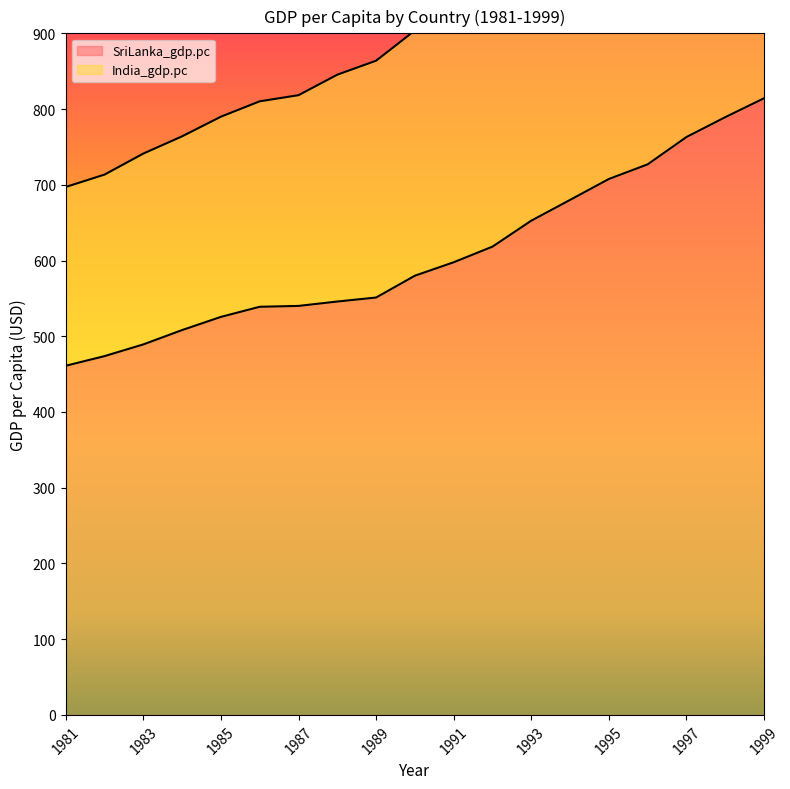

Rank the series by their maximum value, from lowest to highest.

SriLanka_gdp.pc, India_gdp.pc